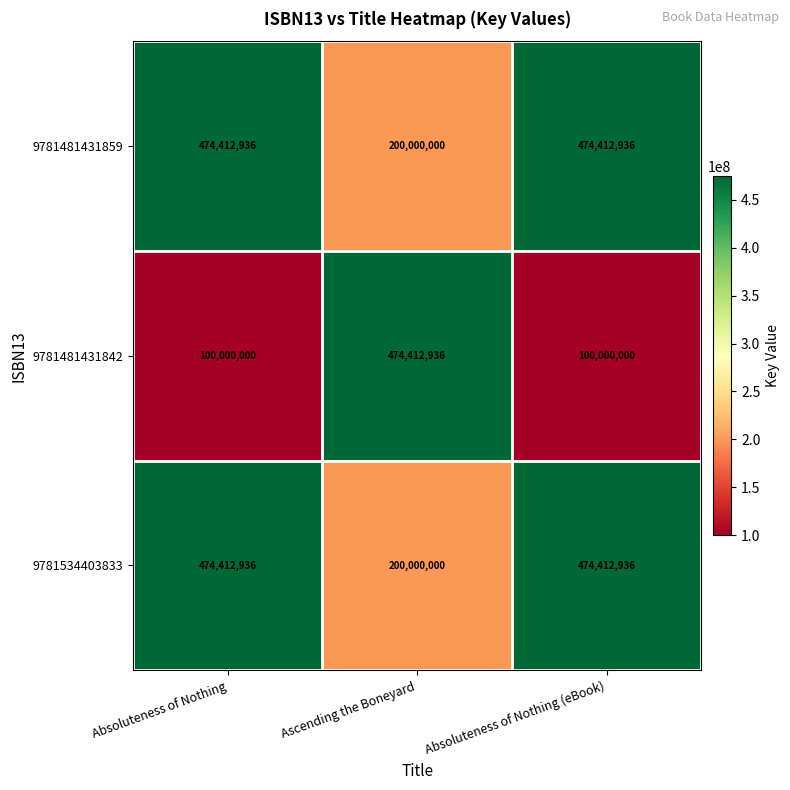

The value of 9781481431859 at Absoluteness of Nothing (eBook) is 474412936. True or false?

True